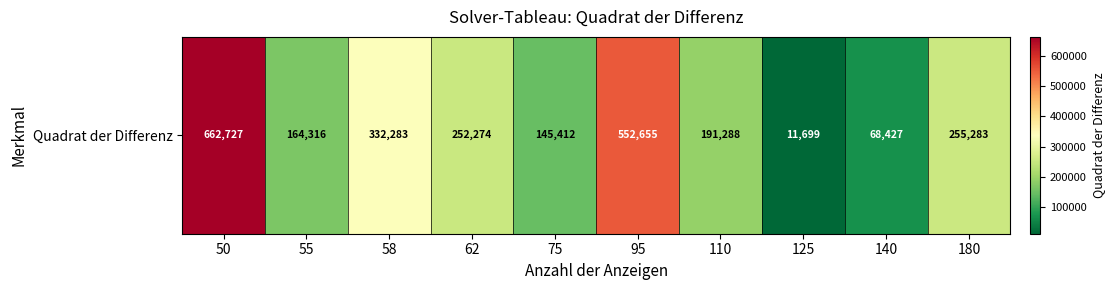

Rank the categories by value from highest to lowest.

50, 95, 58, 180, 62, 110, 55, 75, 140, 125